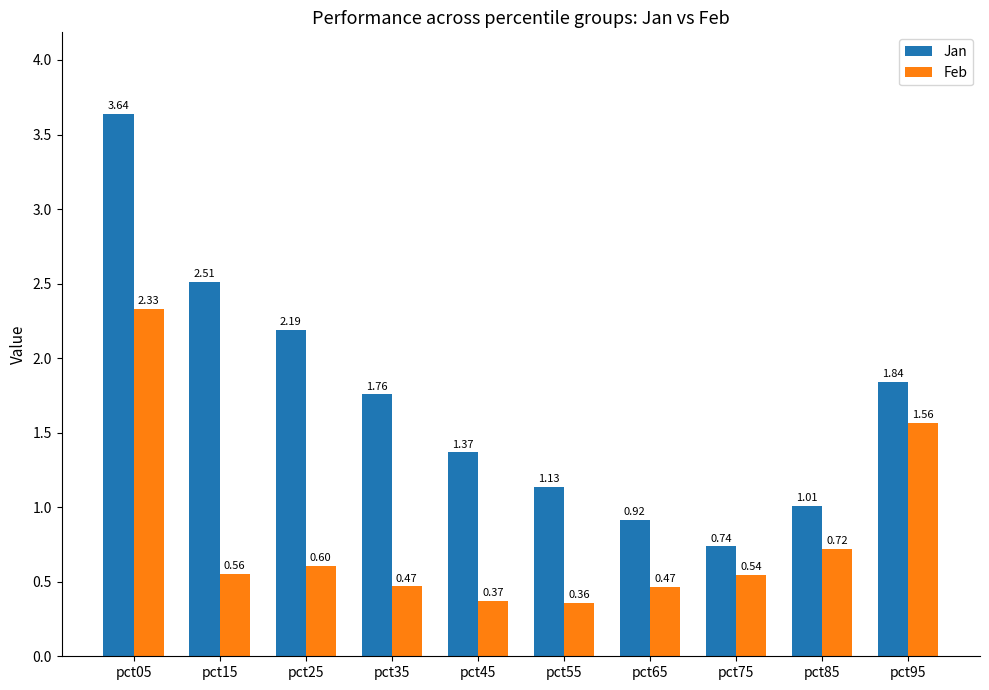

What are all the series names shown in the legend?

Jan, Feb